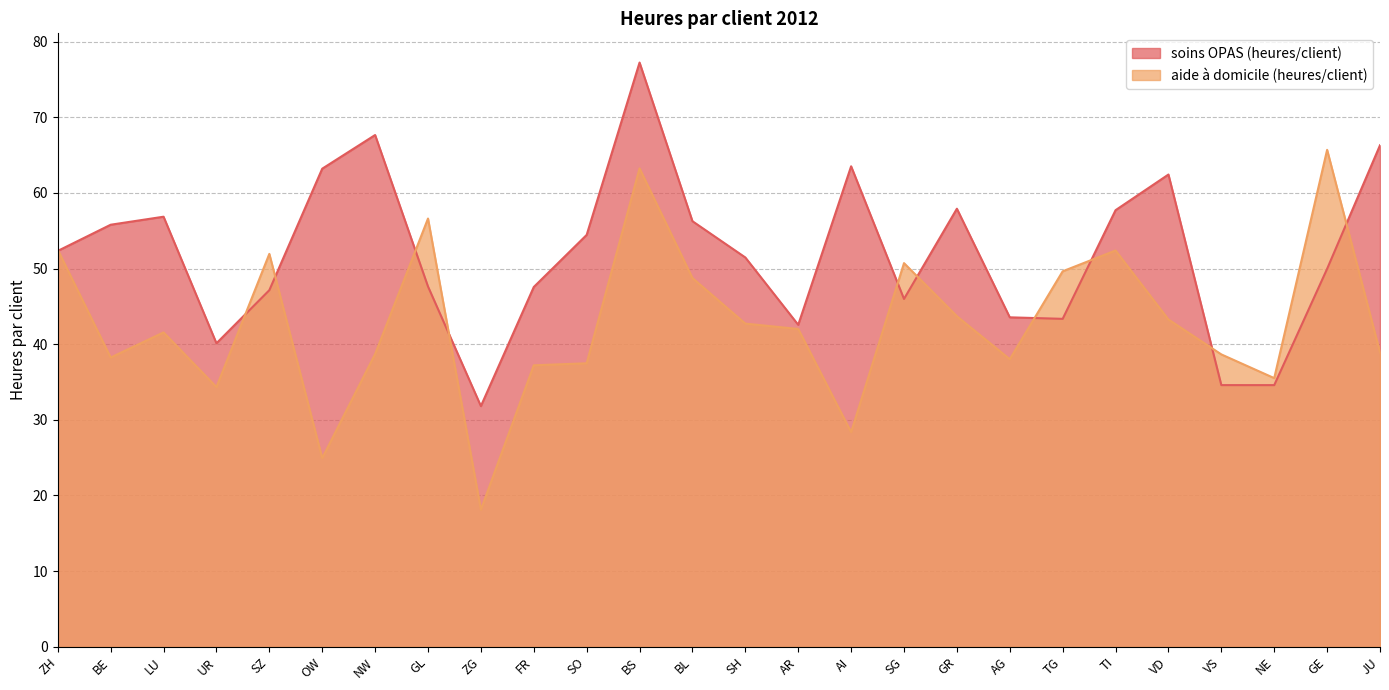

Which series has the widest spread of values?

aide à domicile (heures/client)